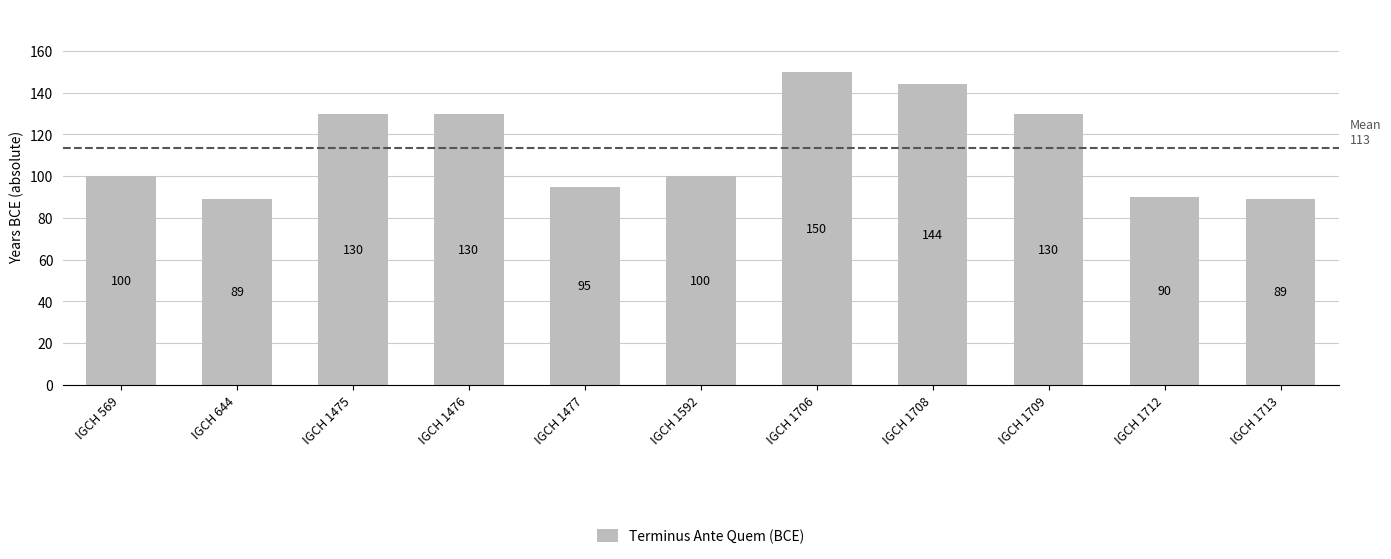

What is the value of the 6th bar from the left?

100